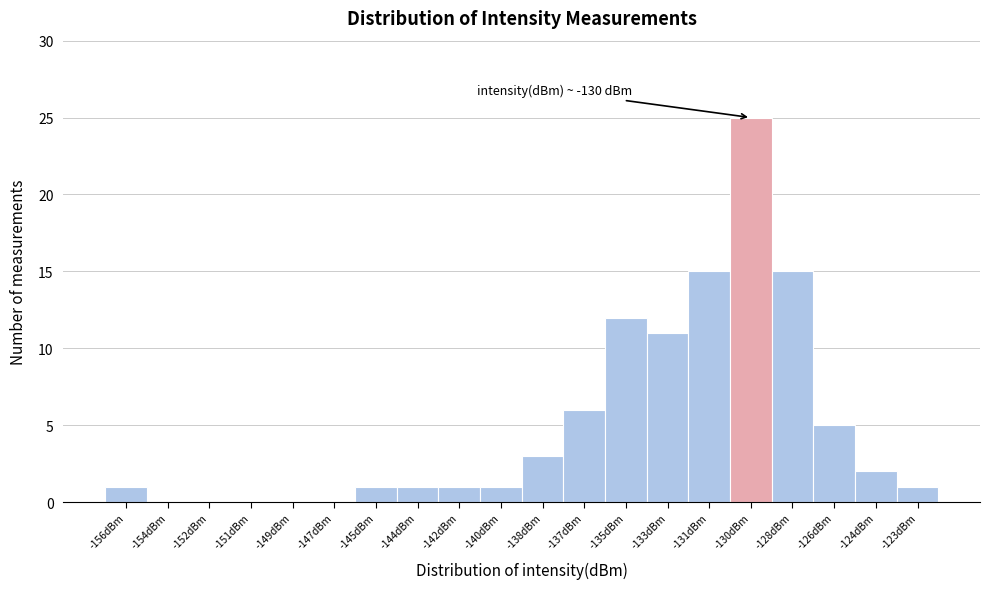

Reading right to left, extract all data points from this chart.

-123dBm=1	-124dBm=2	-126dBm=5	-128dBm=15	-130dBm=25	-131dBm=15	-133dBm=11	-135dBm=12	-137dBm=6	-138dBm=3	-140dBm=1	-142dBm=1	-144dBm=1	-145dBm=1	-147dBm=0	-149dBm=0	-151dBm=0	-152dBm=0	-154dBm=0	-156dBm=1